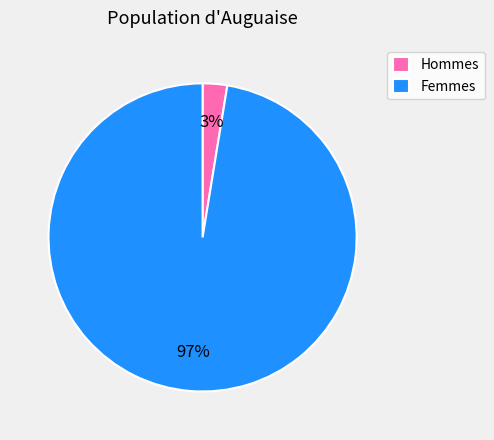

What is the smallest slice in the pie chart?

Hommes